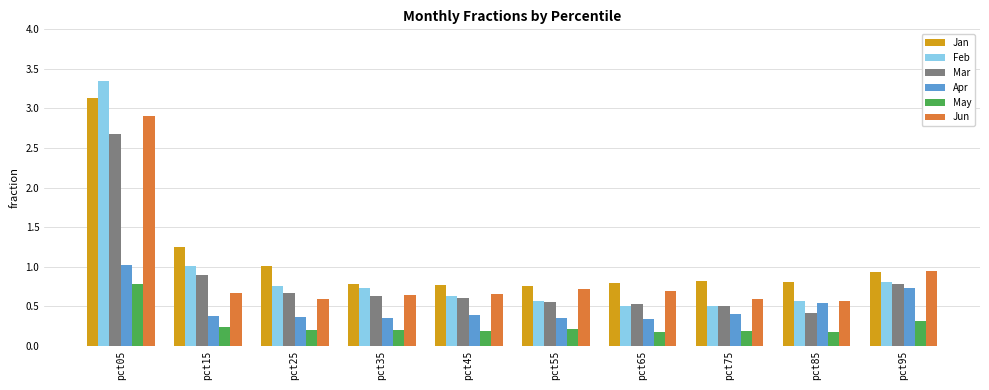

How many bars are there in total?

60